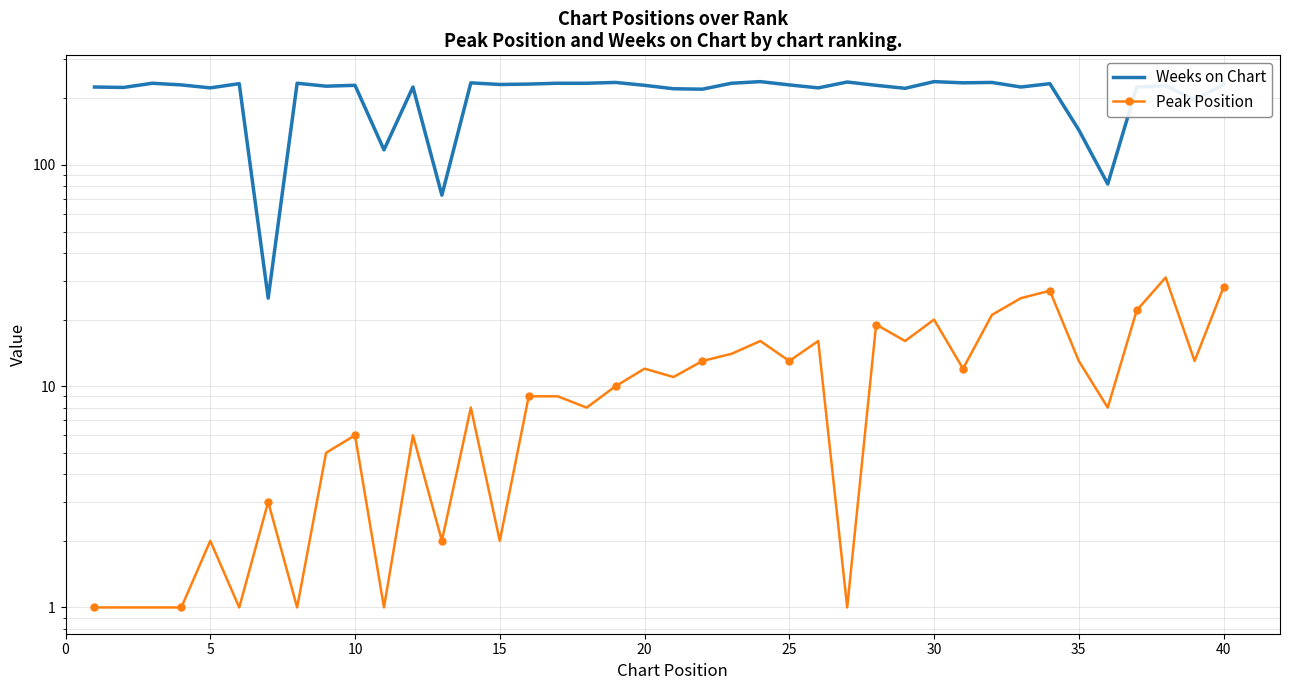

Is the value of Peak Position at 20 greater than the value of Weeks on Chart at 26?

No